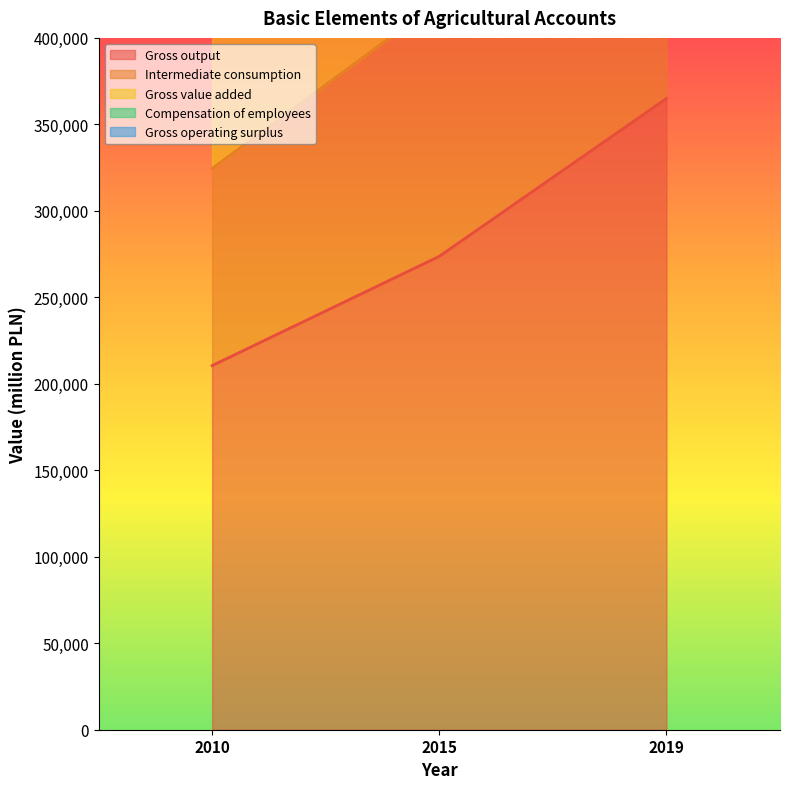

The value of Compensation of employees at 2019 is 1076687. True or false?

False